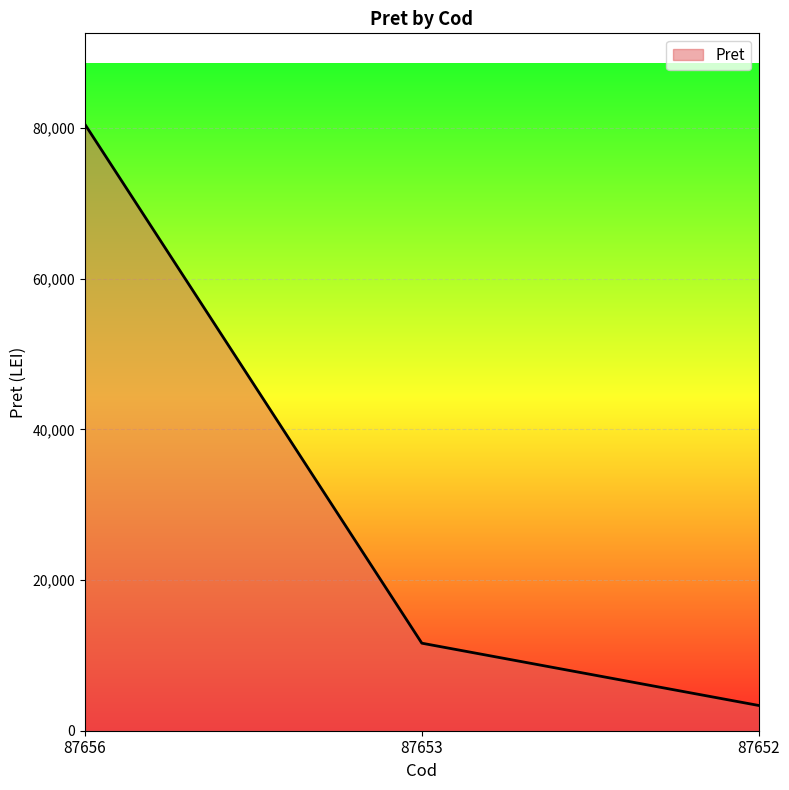

Rank the categories by value from lowest to highest.

87652, 87653, 87656